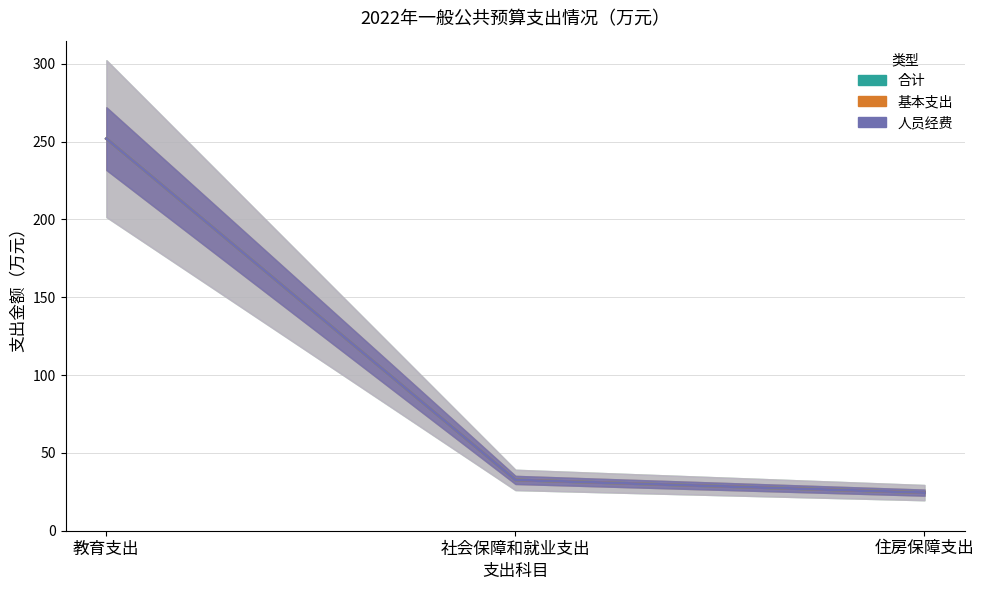

Which series changed the most between 教育支出 and 社会保障和就业支出?

合计